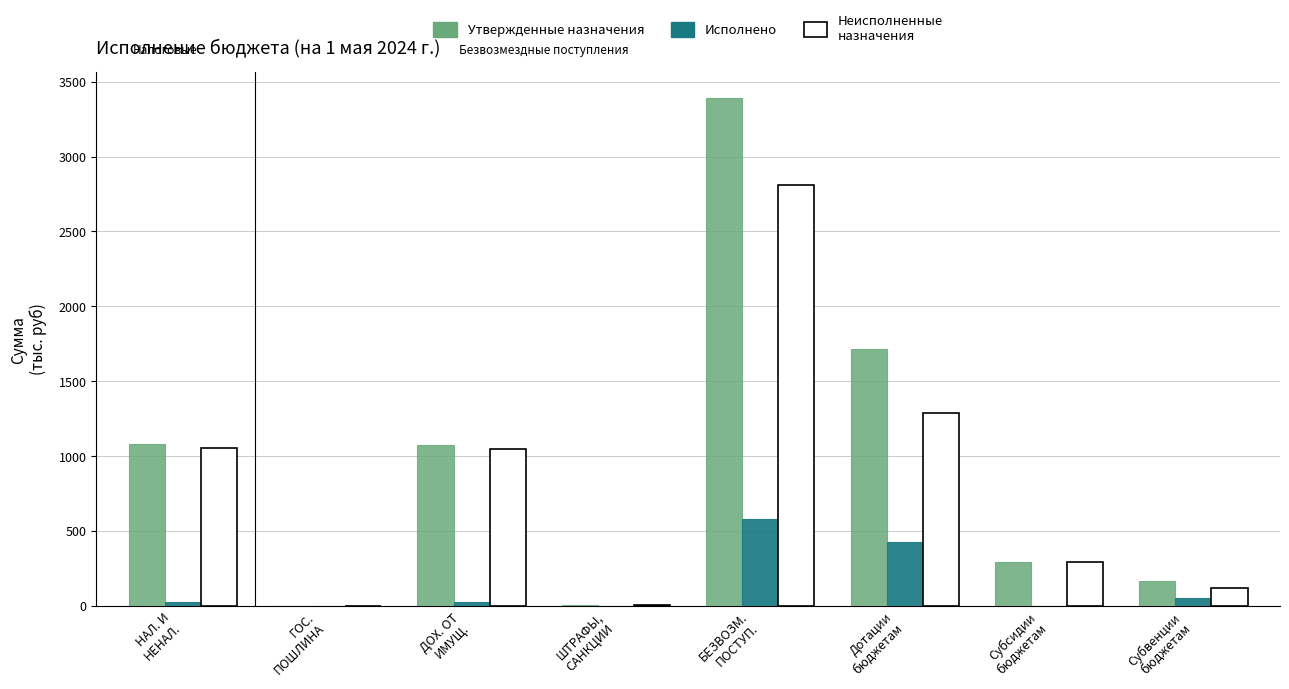

What are all the series names shown in the legend?

Утвержденные назначения, Исполнено, Неисполненные назначения